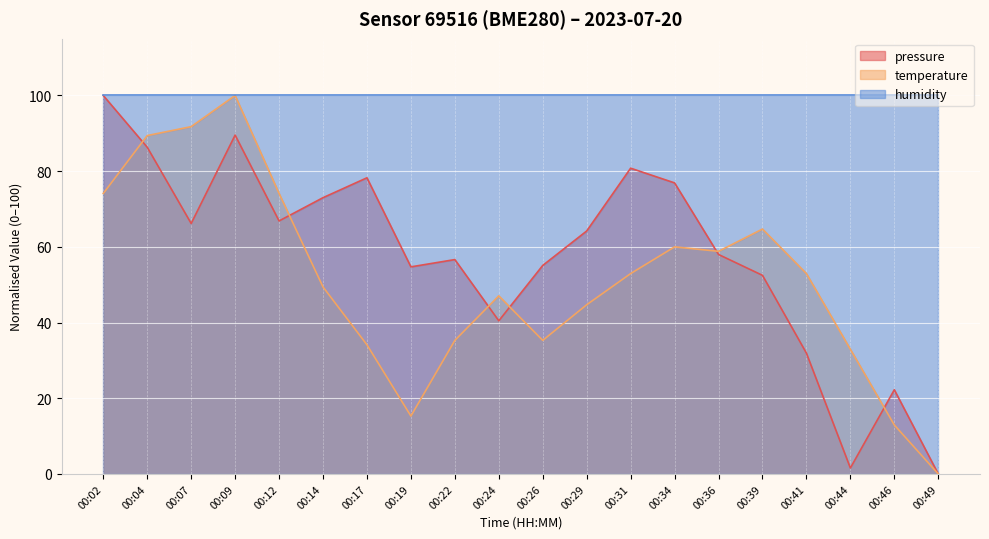

What is the sum of all temperature values?

1025.9